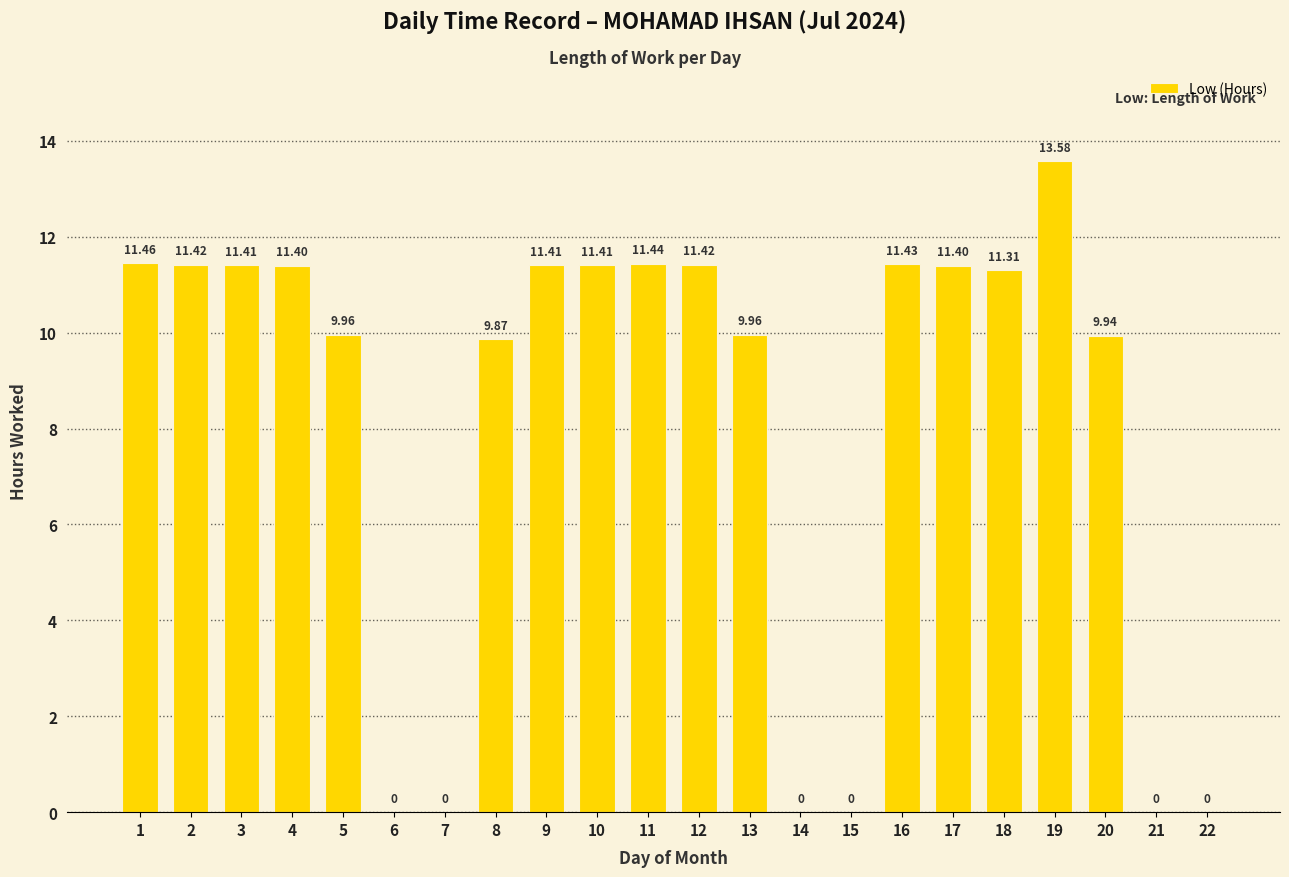

What is the maximum value shown in the chart?

13.6